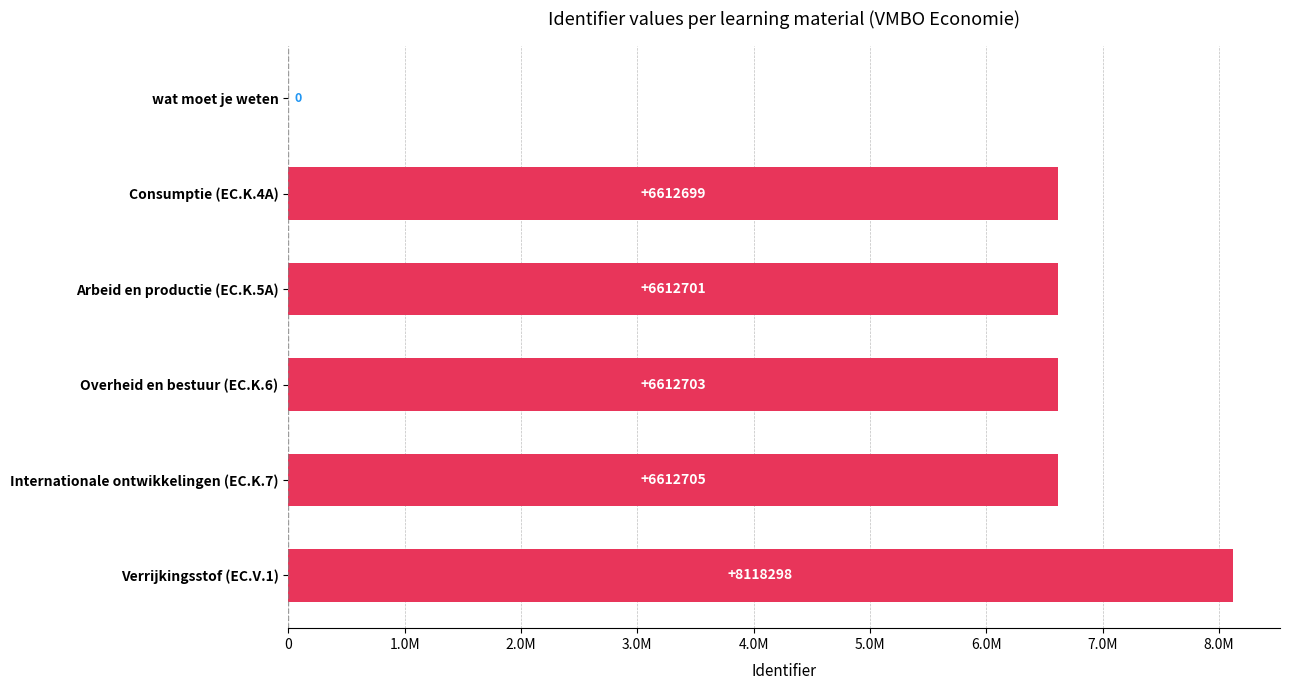

At which category does the chart reach its peak across all series?

Verrijkingsstof (EC.V.1)